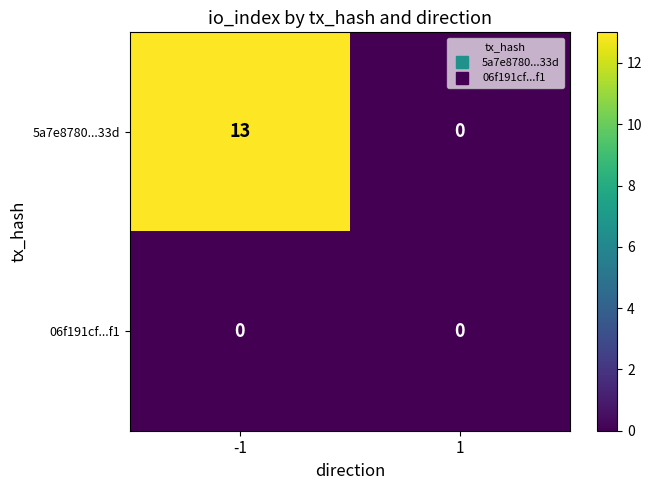

Reading left to right, list all the values displayed in this chart.

5a7e8780...33d: 13	0
06f191cf...f1: 0	0